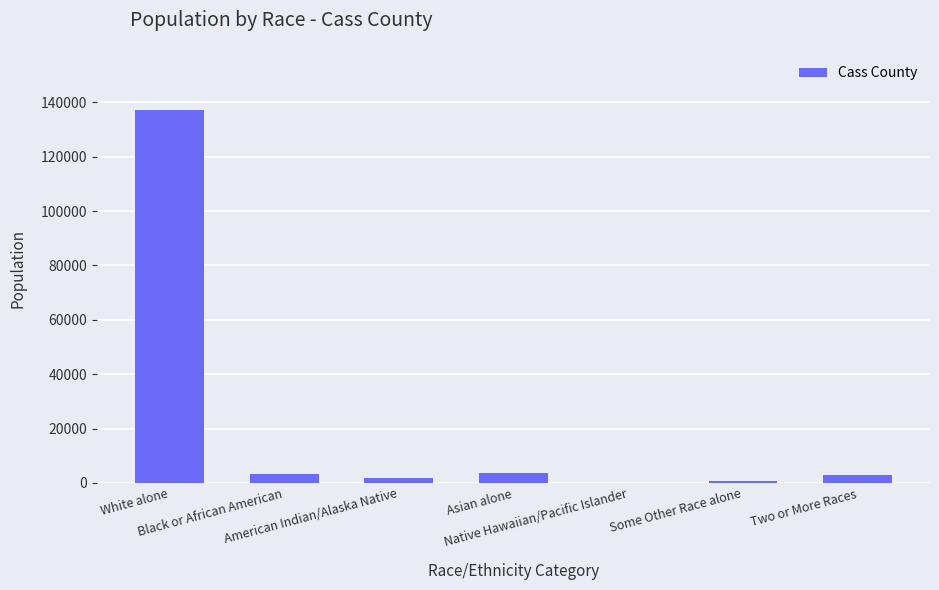

What is the greatest value displayed?

137308